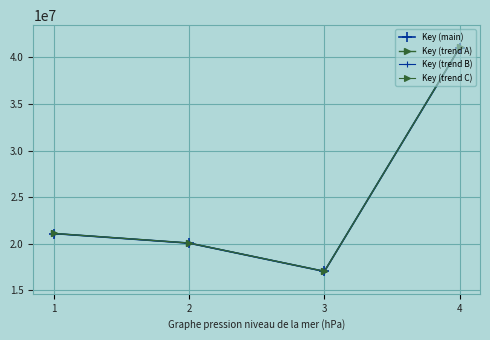

Reading left to right, list all the values displayed in this chart.

Key (main): 1=21108417.0	2=20079818.0	3=17044588.0	4=41060238.0
Key (trend A): 1=21112638.7	2=20083834.0	3=17047996.9	4=41068450.0
Key (trend B): 1=21104195.3	2=20075802.0	3=17041179.1	4=41052026.0
Key (trend C): 1=21116860.4	2=20087849.9	3=17051405.8	4=41076662.1